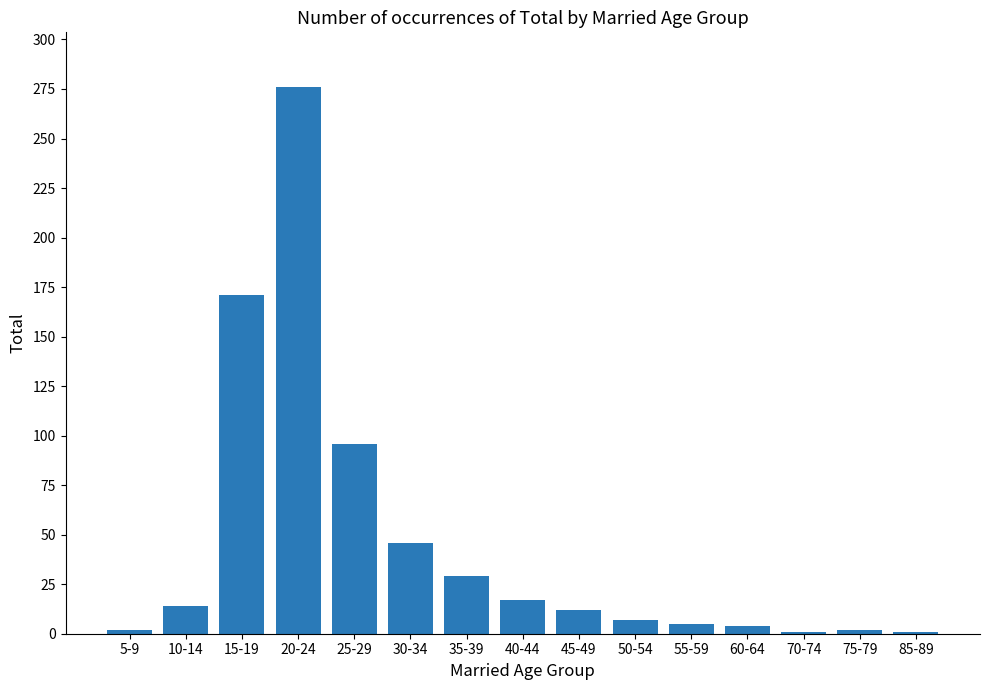

Are the bars horizontal?

No